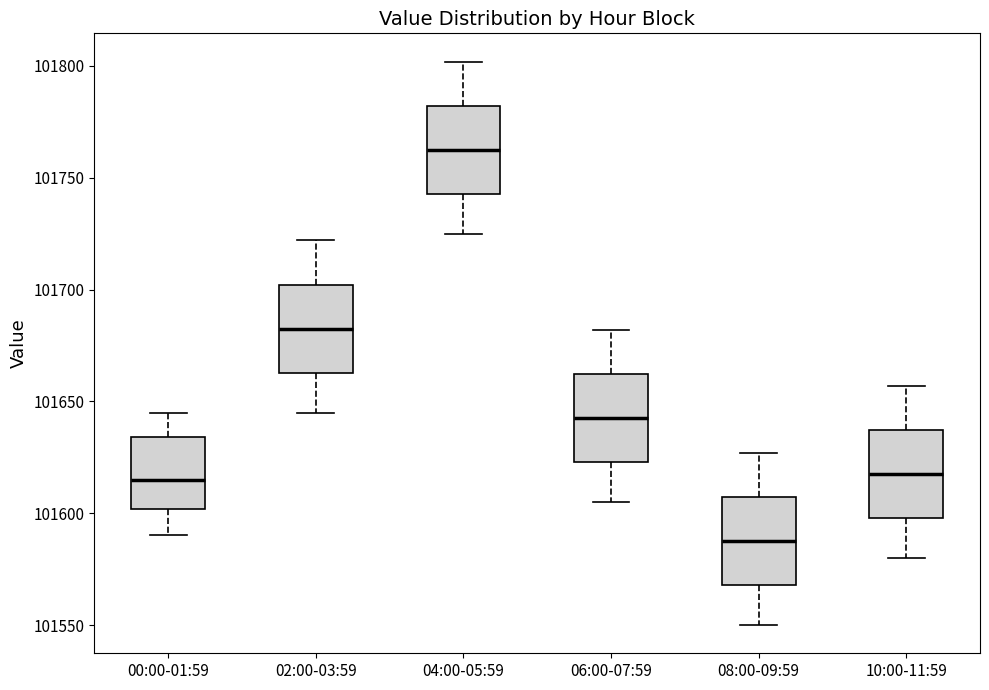

Reading left to right, read every box against the y-axis: the position of its median line, the range the box covers, and the ends of its whiskers. The values are not printed on the chart, so give them approximately, as read against the axis.

00:00-01:59: median 101615, box 101600 to 101635, whiskers 101590 to 101645
02:00-03:59: median 101685, box 101665 to 101700, whiskers 101645 to 101720
04:00-05:59: median 101765, box 101745 to 101780, whiskers 101725 to 101800
06:00-07:59: median 101645, box 101625 to 101660, whiskers 101605 to 101680
08:00-09:59: median 101590, box 101570 to 101605, whiskers 101550 to 101625
10:00-11:59: median 101620, box 101600 to 101635, whiskers 101580 to 101655